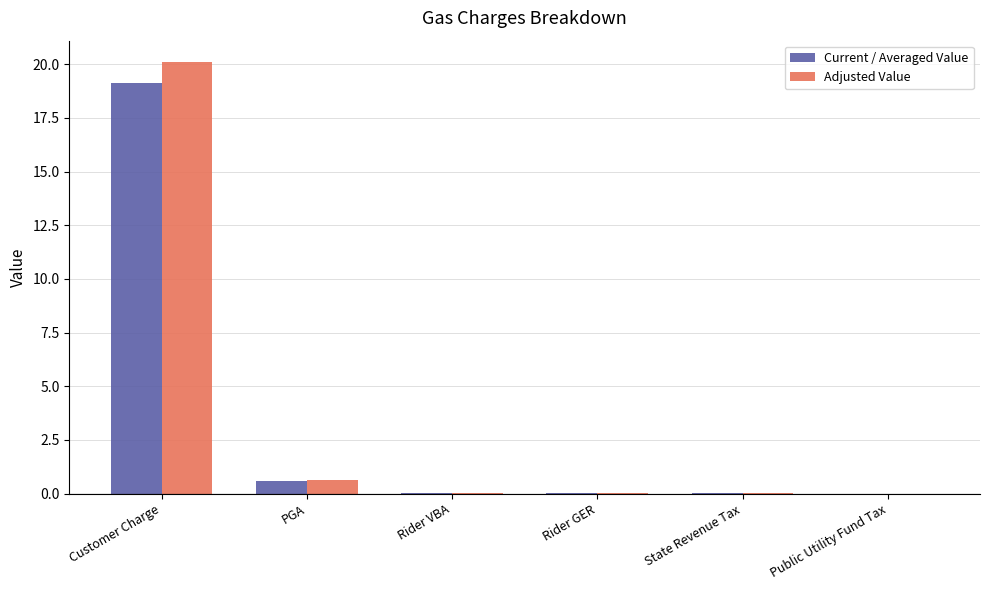

What is the greatest value displayed?

20.1